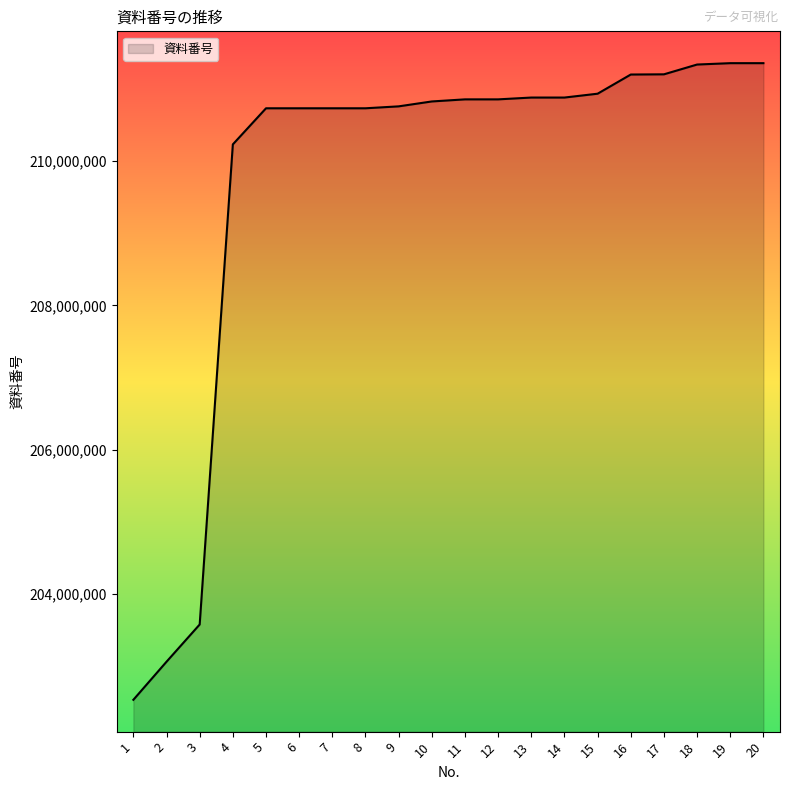

The value at 19 is 211359708. True or false?

True